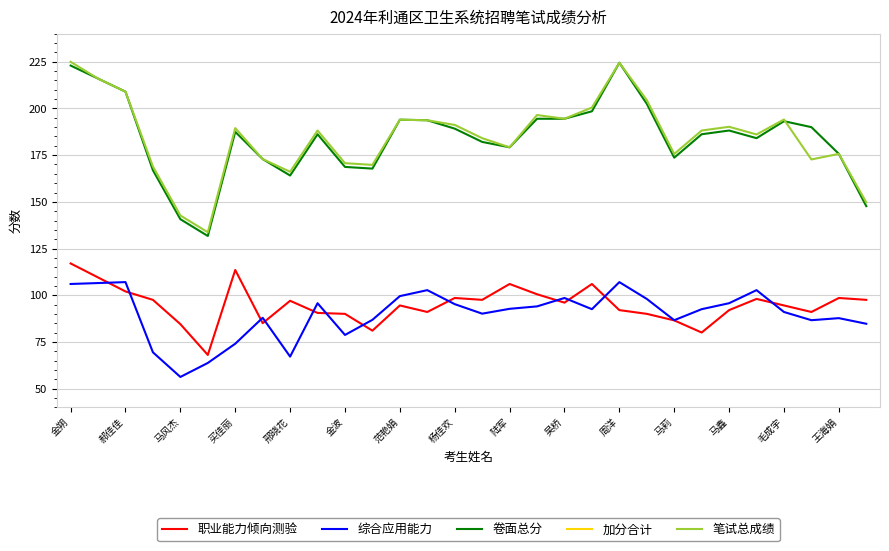

True or false: 笔试总成绩 and 加分合计 intersect in this chart.

False